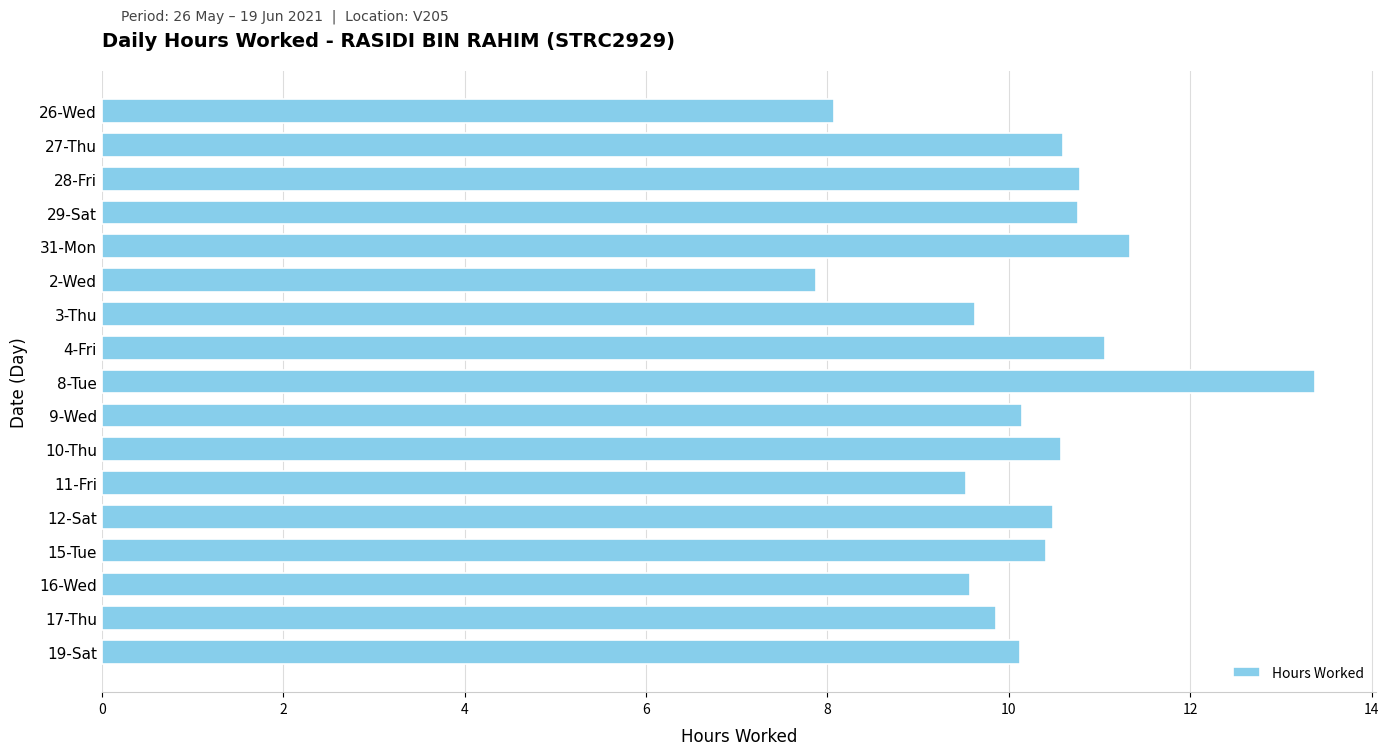

What is the difference between the second highest and minimum values?

3.5